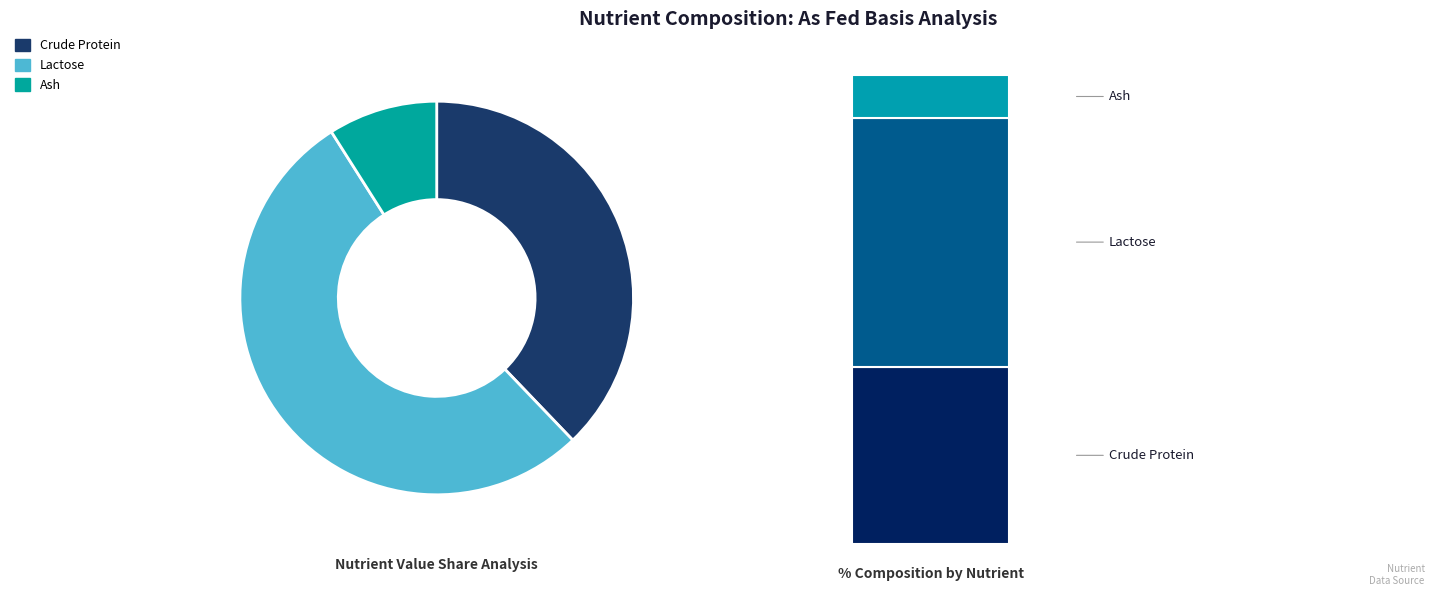

The % slice represents 1% of the pie. True or false?

False